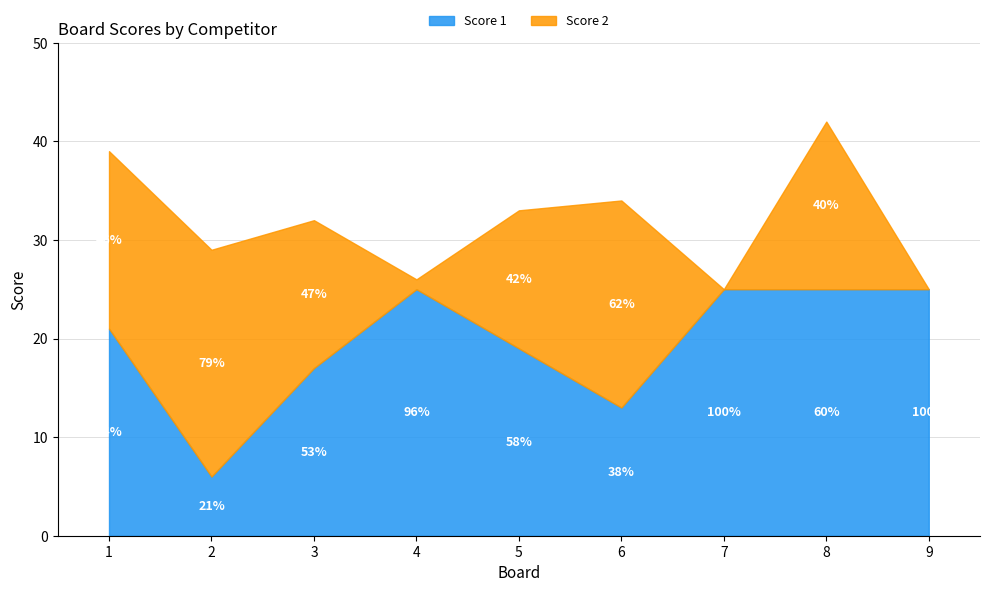

At which category does the chart reach its peak across all series?

4